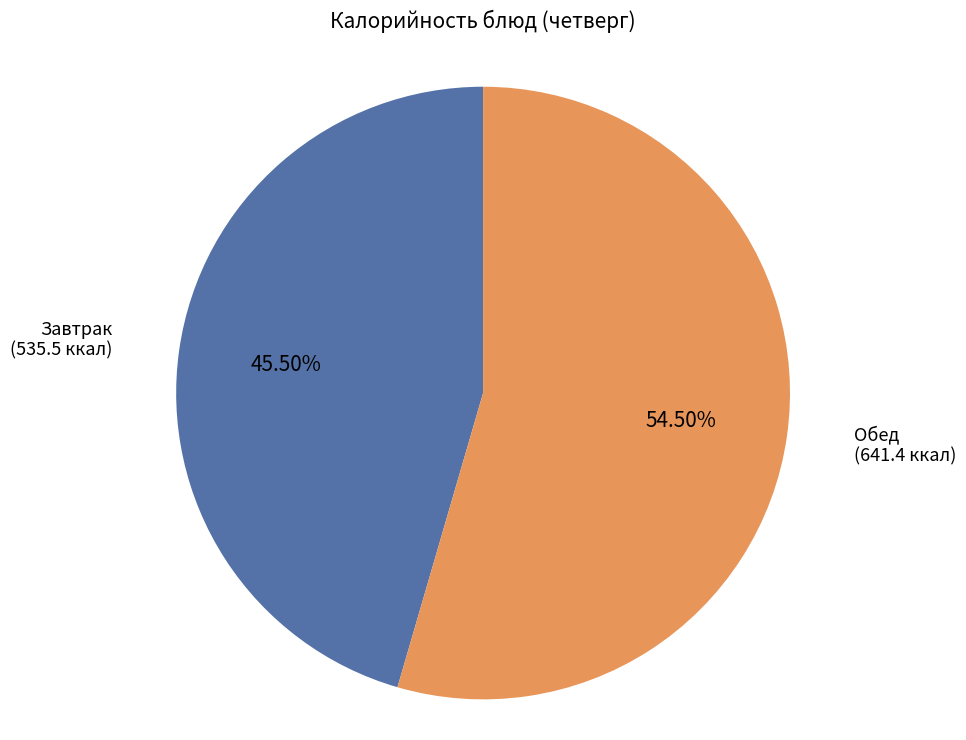

Does any single category account for the majority?

Yes